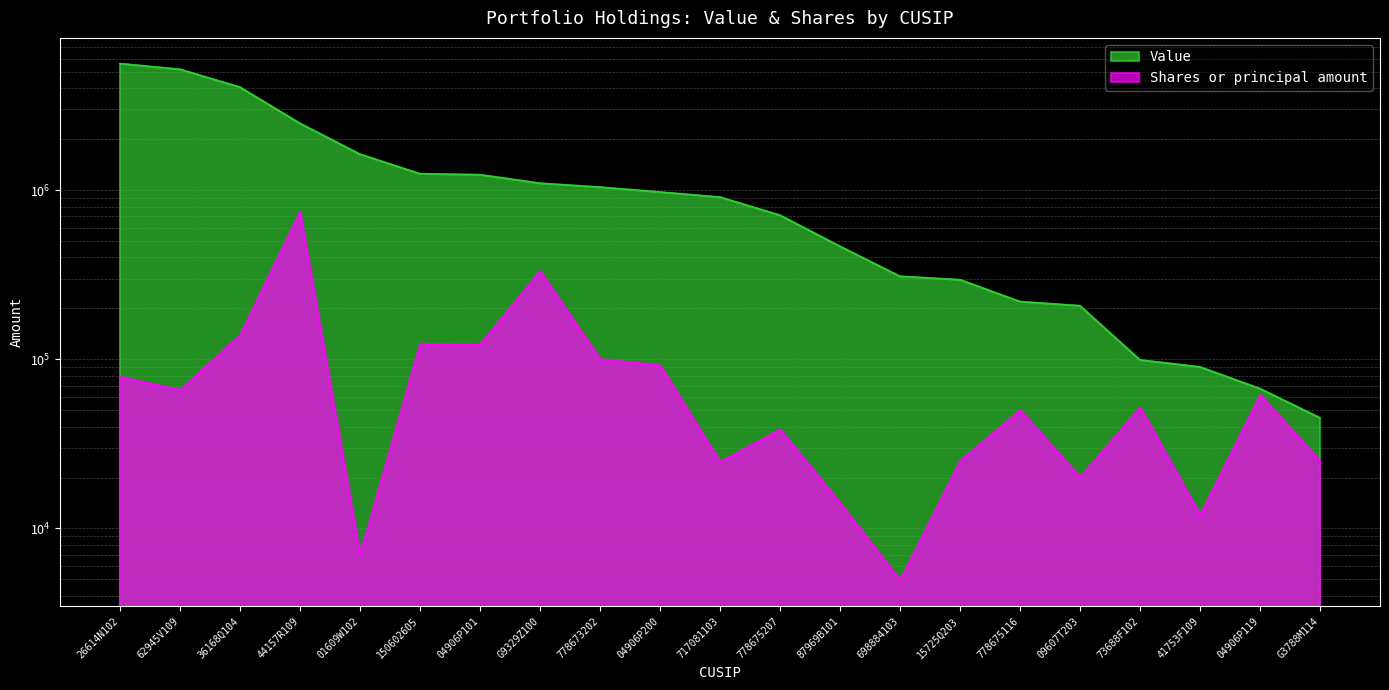

Reading left to right, what are all the values shown in this chart?

Value: 26614N102=5589000	62945V109=5173000	36168Q104=4058000	44157R109=2479000	01609W102=1629000	150602605=1248000	04906P101=1232000	G9329Z100=1097000	778673202=1040000	04906P200=973000	717081103=908000	778675207=710000	87969B101=465000	698884103=309000	15725Q203=295000	778675116=219000	09607T203=207000	73688F102=99000	41753F109=90000	04906P119=67000	G3788M114=45000
Shares or principal amount: 26614N102=78600	62945V109=65673	36168Q104=139122	44157R109=744711	01609W102=7000	150602605=123262	04906P101=122265	G9329Z100=331675	778673202=100000	04906P200=91876	717081103=24670	778675207=38407	87969B101=14100	698884103=4929	15725Q203=25000	778675116=49944	09607T203=20000	73688F102=51901	41753F109=12000	04906P119=61562	G3788M114=25000